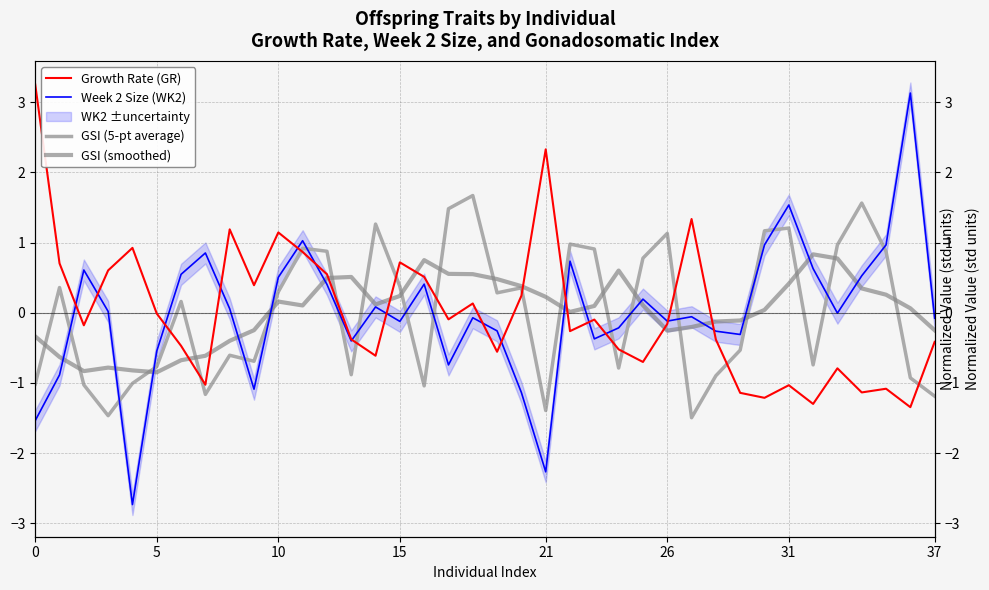

Reading left to right, extract all data points from this chart.

Growth Rate (GR): 3.3	0.7	-0.2	0.6	0.9	-0.0	-0.5	-1.0	1.2	0.4	1.1	0.9	0.5	-0.4	-0.6	0.7	0.5	-0.1	0.1	-0.6	0.2	2.3	-0.3	-0.1	-0.5	-0.7	-0.2	1.3	-0.4	-1.1	-1.2	-1.0	-1.3	-0.8	-1.1	-1.1	-1.3	-0.4
Week 2 Size (WK2): -1.5	-0.9	0.6	0.0	-2.7	-0.5	0.5	0.9	0.1	-1.1	0.5	1.0	0.4	-0.4	0.1	-0.1	0.4	-0.7	-0.1	-0.3	-1.1	-2.3	0.7	-0.4	-0.2	0.2	-0.1	-0.1	-0.3	-0.3	1.0	1.5	0.6	-0.0	0.5	1.0	3.1	-0.1
GSI (5-pt average): -1.0	0.4	-1.0	-1.5	-1.0	-0.8	0.2	-1.2	-0.6	-0.7	0.3	0.9	0.9	-0.9	1.3	0.4	-1.0	1.5	1.7	0.3	0.4	-1.4	1.0	0.9	-0.8	0.8	1.1	-1.5	-0.9	-0.5	1.2	1.2	-0.7	1.0	1.6	0.9	-0.9	-1.2
GSI (smoothed): -0.3	-0.6	-0.8	-0.8	-0.8	-0.8	-0.7	-0.6	-0.4	-0.2	0.2	0.1	0.5	0.5	0.1	0.2	0.8	0.6	0.6	0.5	0.4	0.2	0.0	0.1	0.6	0.1	-0.3	-0.2	-0.1	-0.1	0.0	0.4	0.8	0.8	0.3	0.3	0.1	-0.2